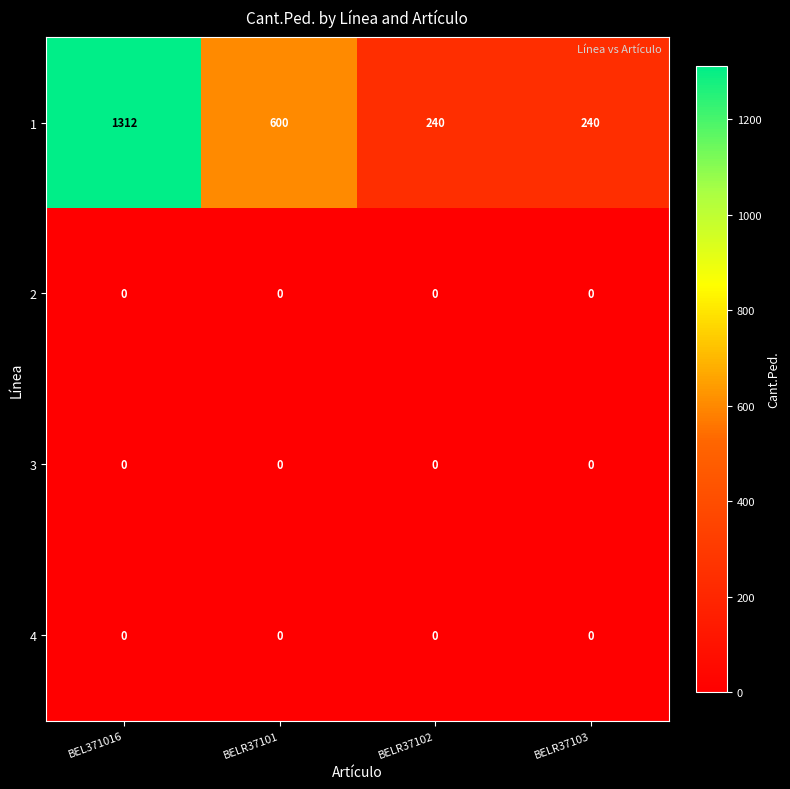

Which label corresponds to the largest value in the chart?

BEL371016